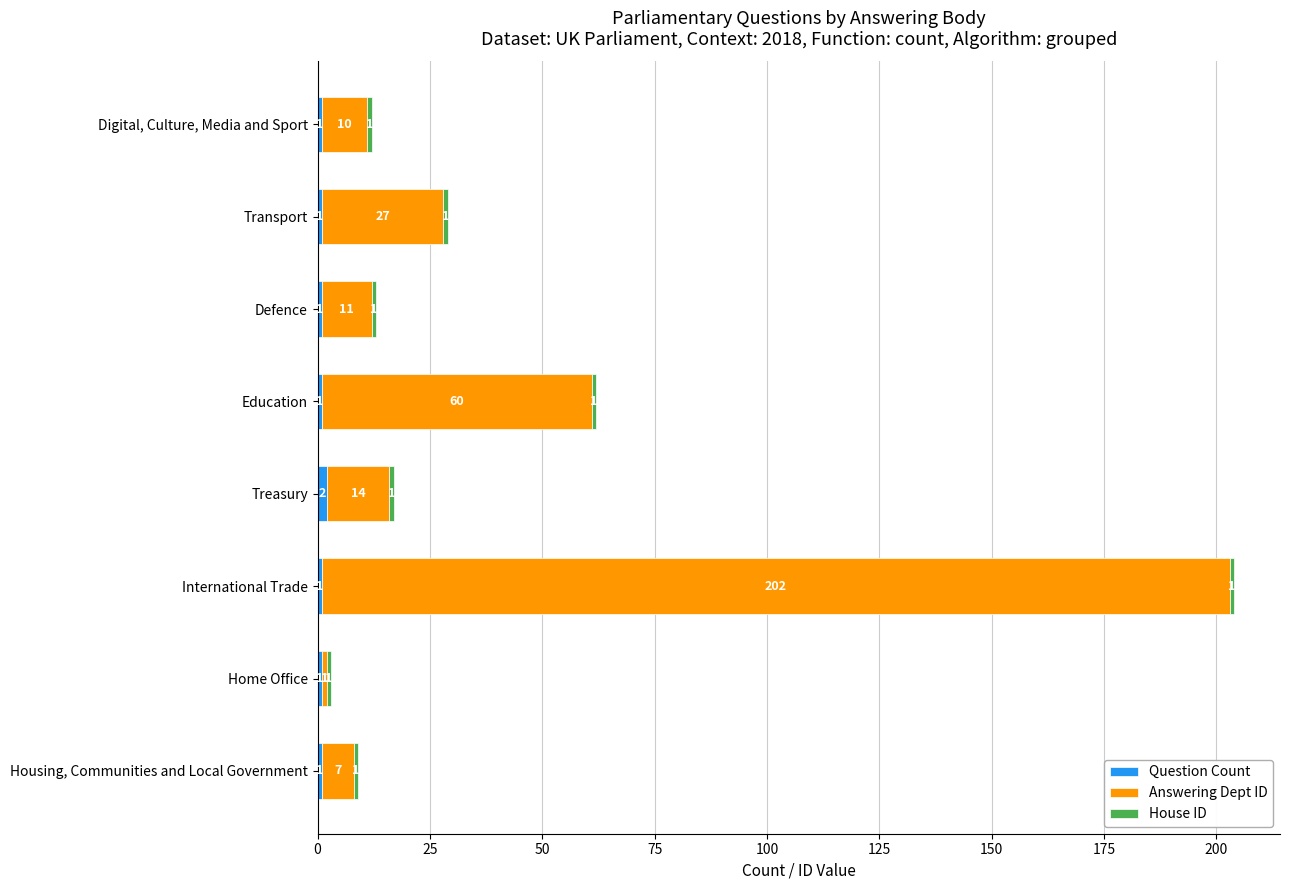

At which category is the sum across all series the highest?

International Trade